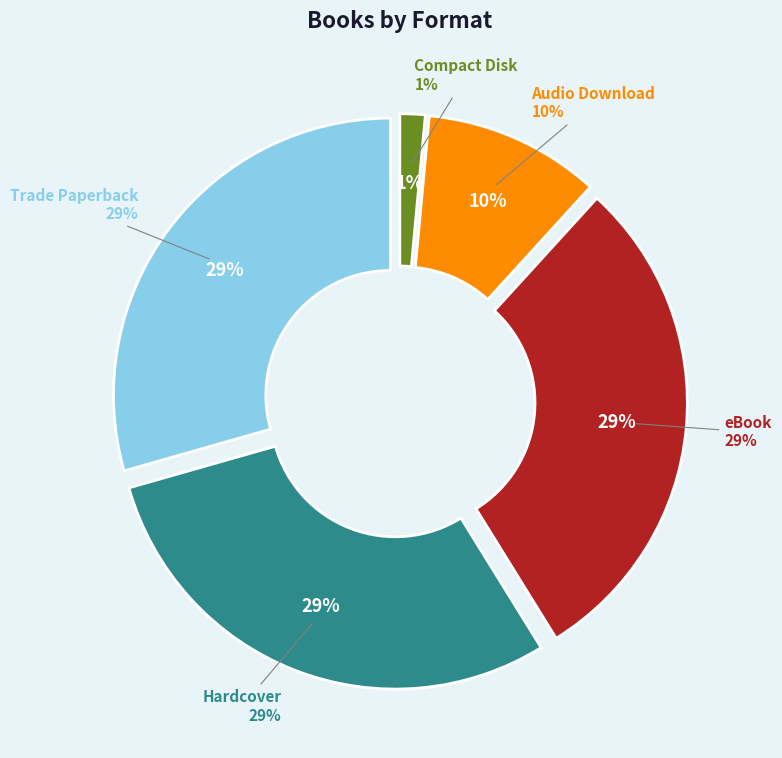

What is the largest slice in the pie chart?

Trade Paperback